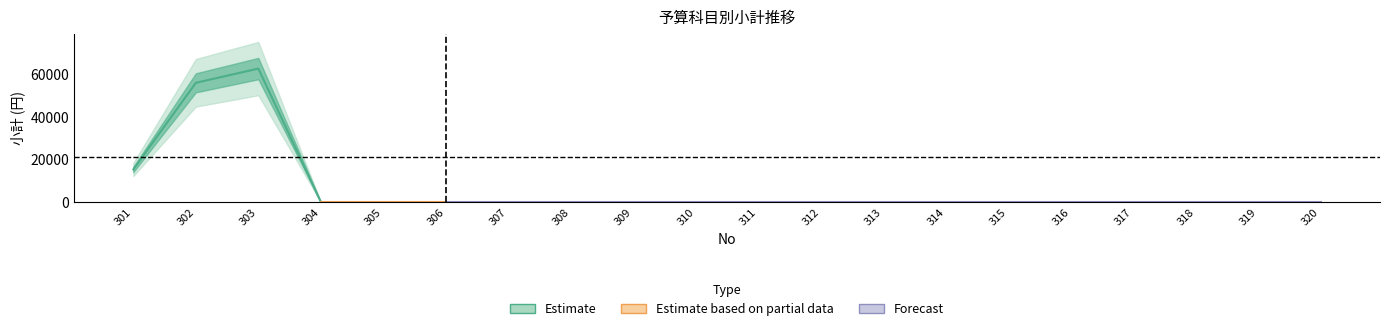

Rank the categories by value from highest to lowest.

303, 302, 301, 304, 305, 306, 307, 308, 309, 310, 311, 312, 313, 314, 315, 316, 317, 318, 319, 320